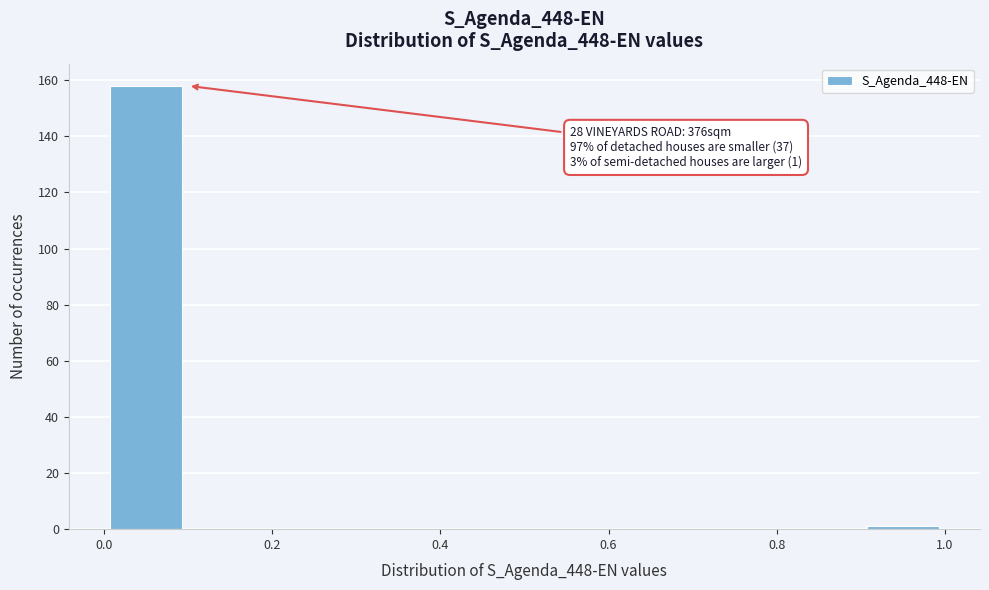

Over which range of the x-axis is the bar tallest?

0.0 to 0.1